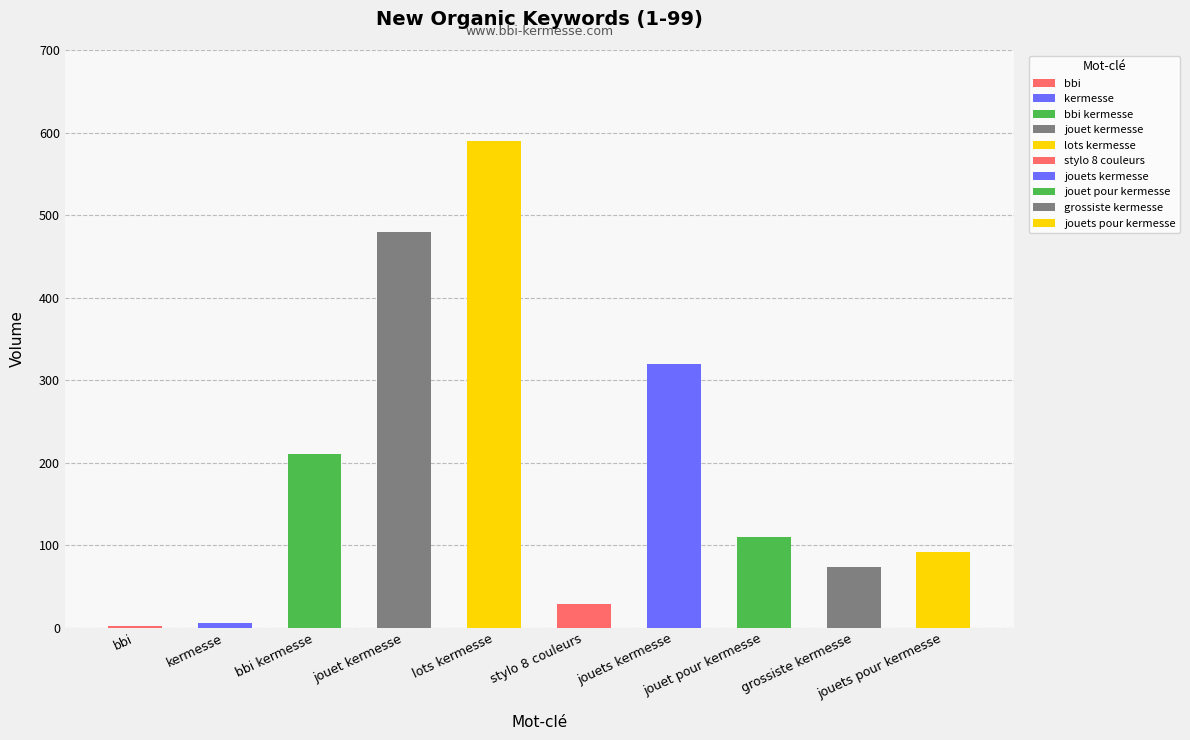

Which category has the highest value across all series?

lots kermesse